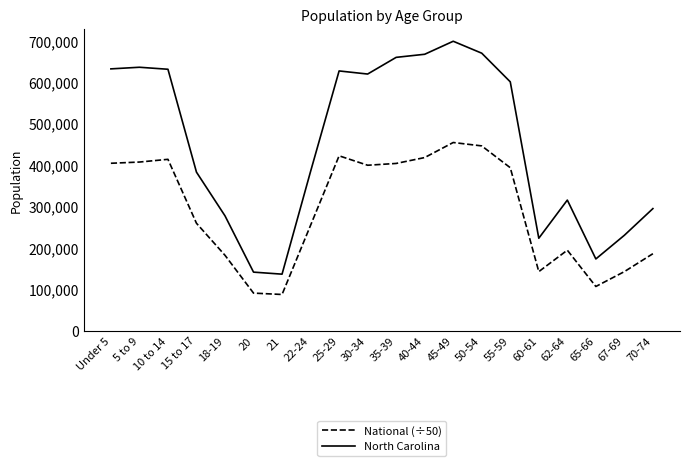

What is the approximate value of North Carolina at 65-66?

172919.0